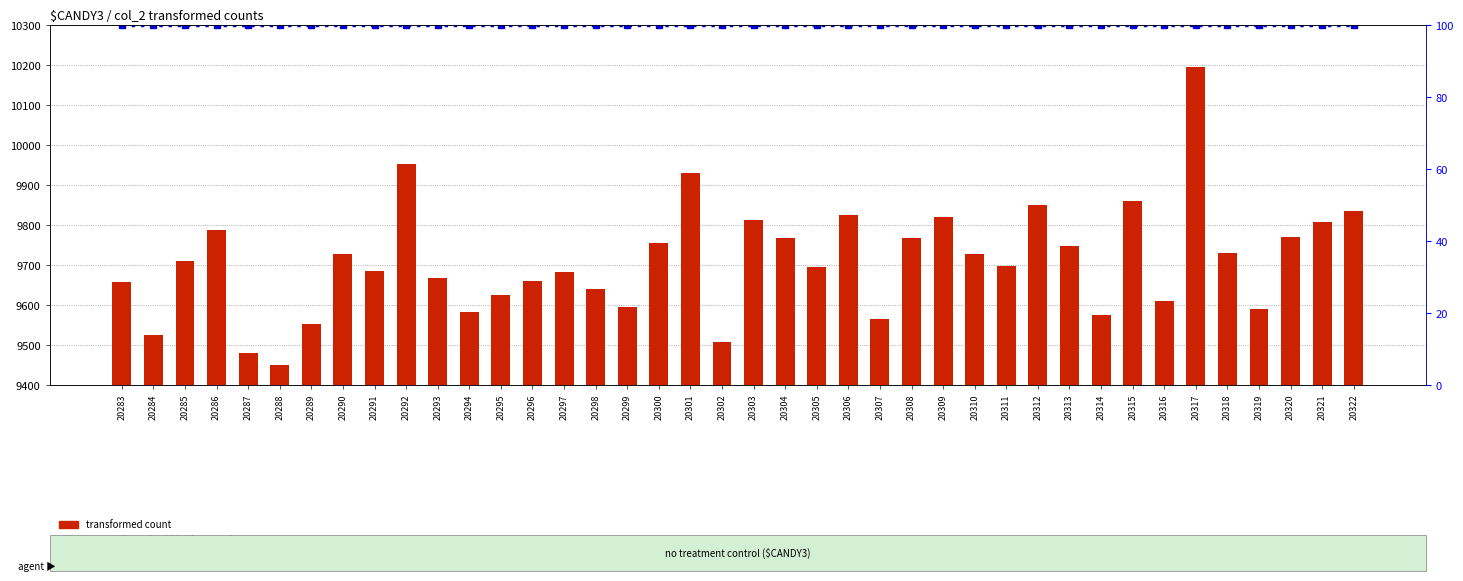

At how many categories does at least one series exceed 7932?

40